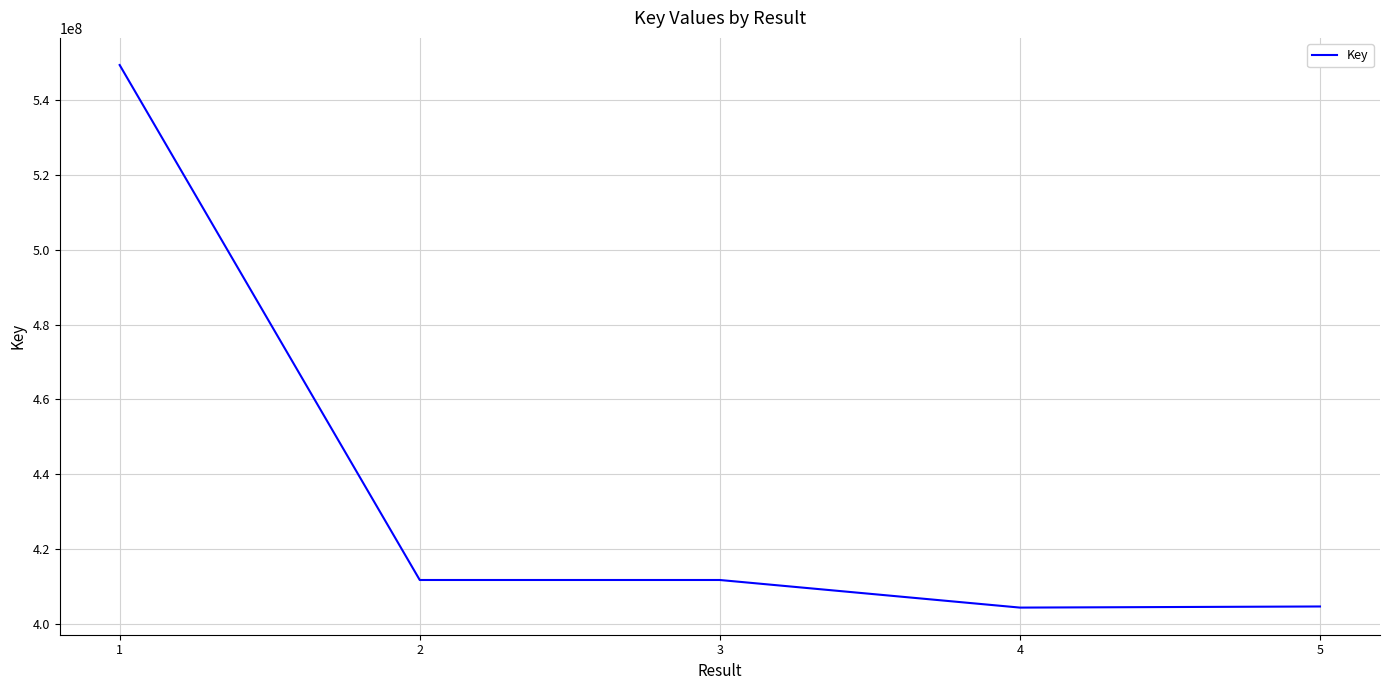

What is the greatest value displayed?

549302181